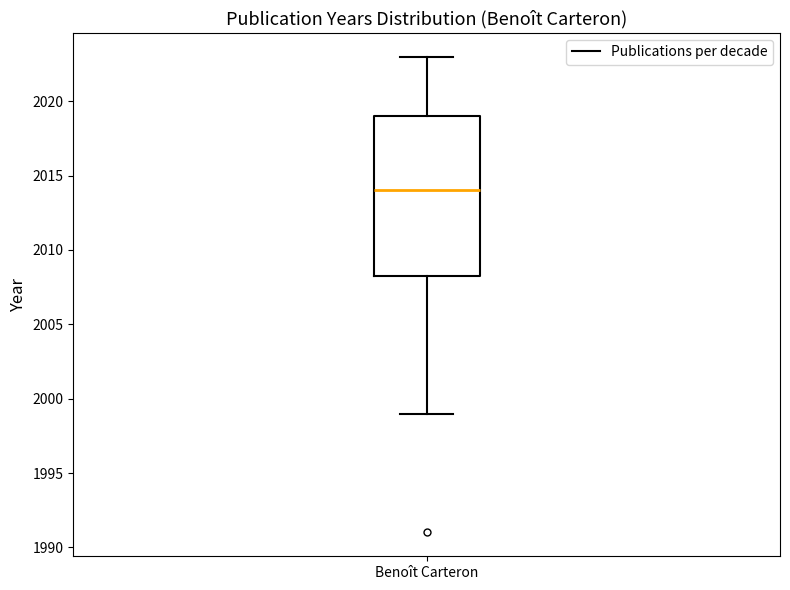

Transcribe this box plot: give where the median line is, the range the box spans, and where the two whiskers end, as read against the y-axis. The values are not printed on the chart, so give them approximately, as read against the axis.

median 2014.0, box 2008.5 to 2019.0, whiskers 1999.0 to 2023.0